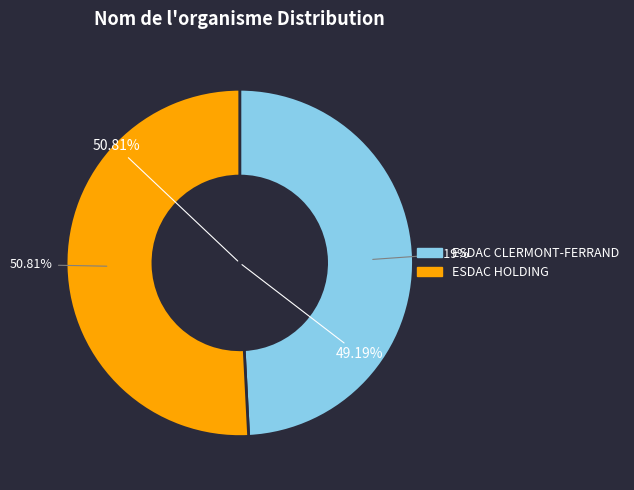

How many segments does this pie chart have?

2